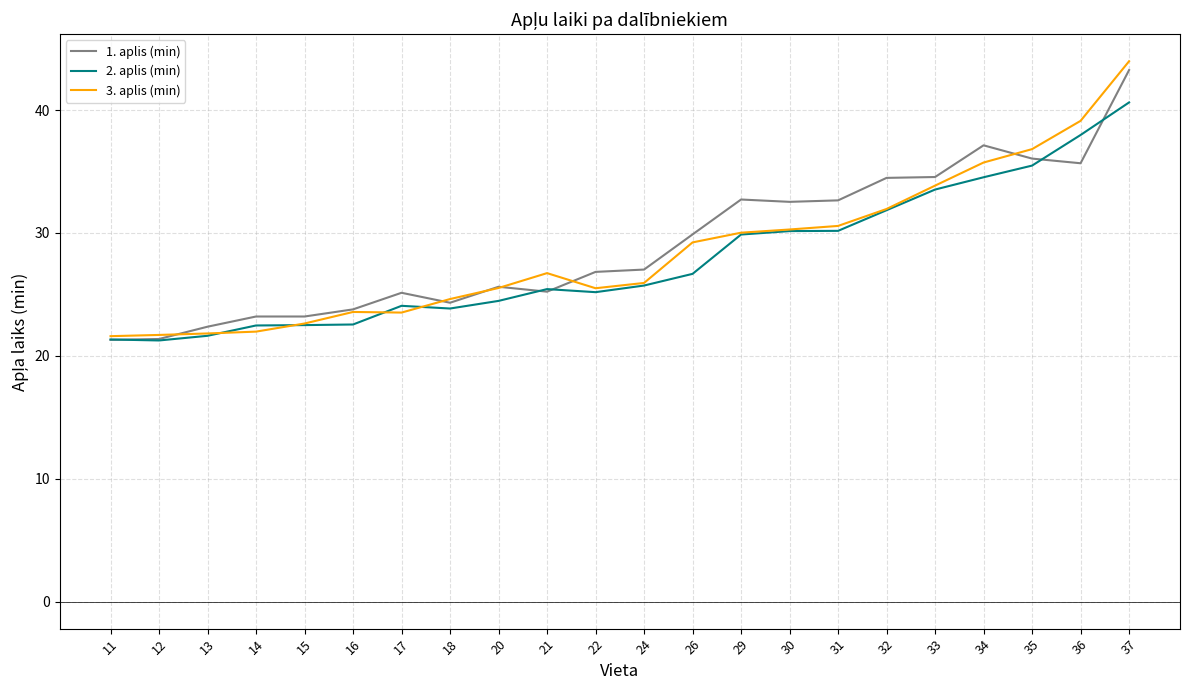

Is the value of 1. aplis (min) at 24 greater than the value of 2. aplis (min) at 34?

No